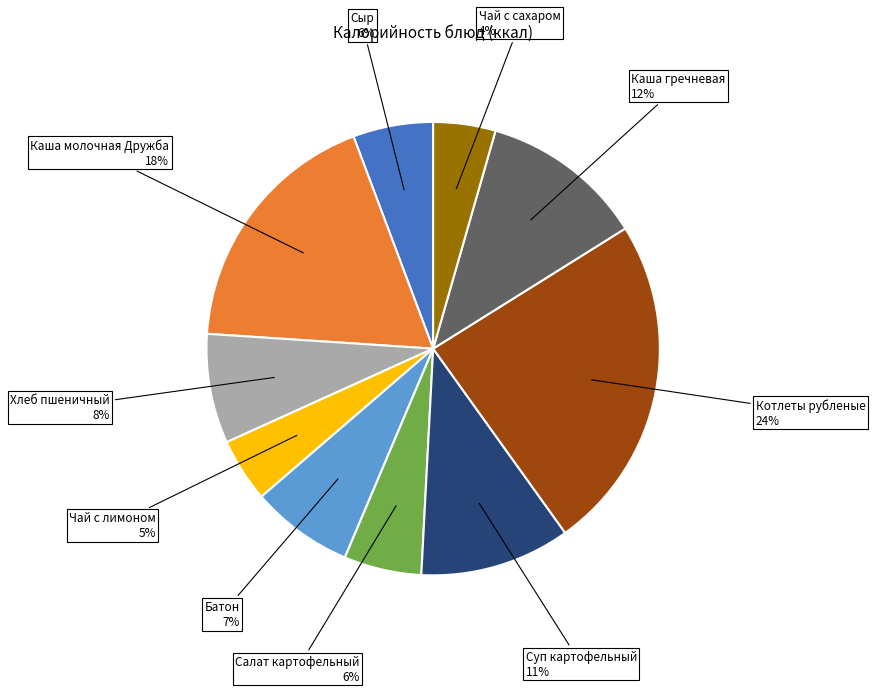

To the nearest percent, what is the average slice percentage?

10%